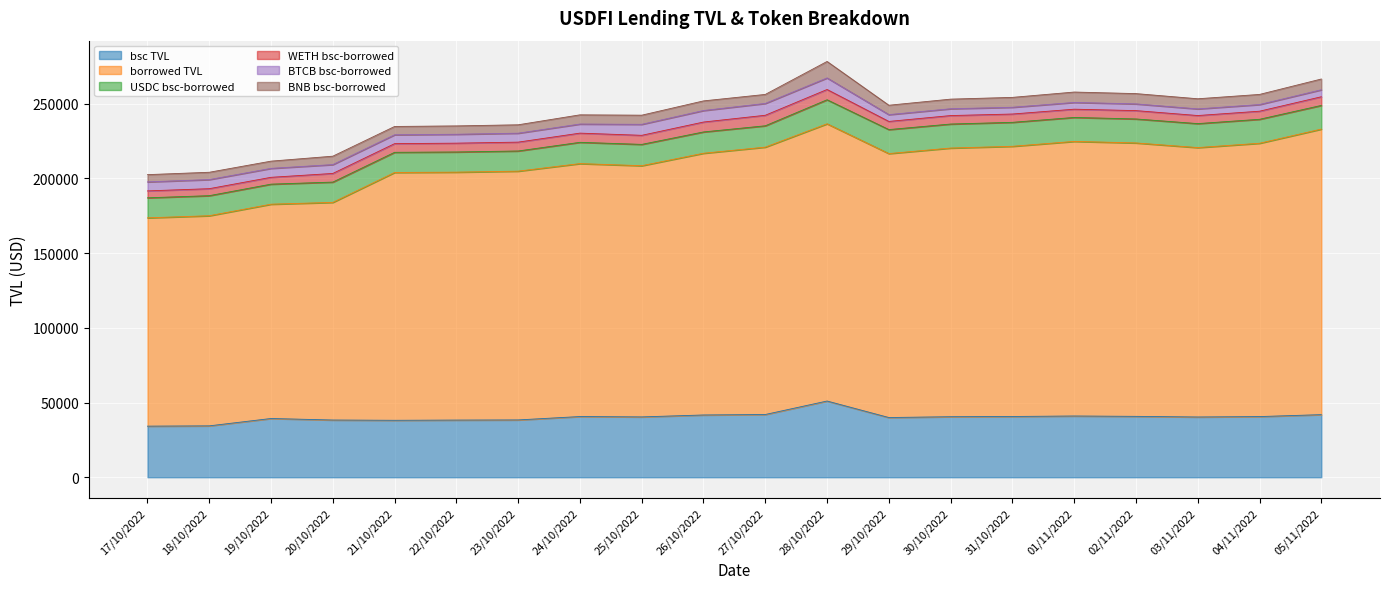

What is the total value across all series at 28/10/2022?

278230.6